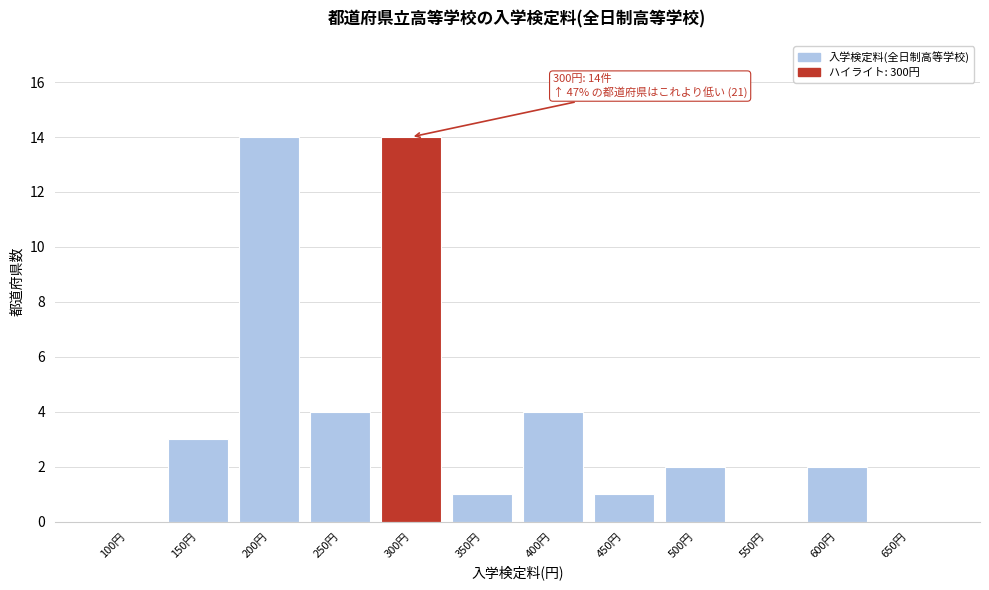

Reading left to right, transcribe all the data shown in this chart.

100円=0	150円=3	200円=14	250円=4	300円=14	350円=1	400円=4	450円=1	500円=2	550円=0	600円=2	650円=0